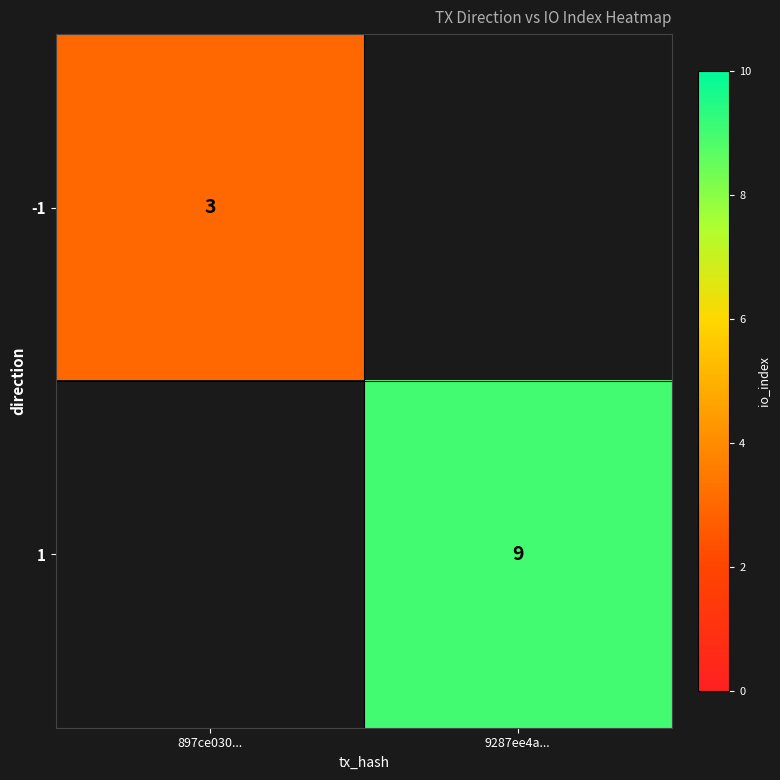

The value of 1 at 9287ee4a... is 4. True or false?

False